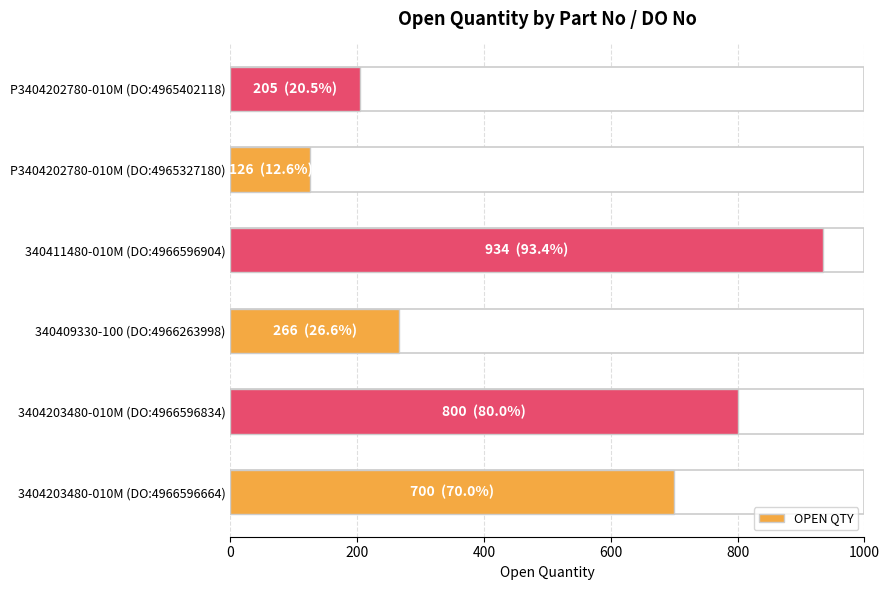

What is the smallest value displayed?

126